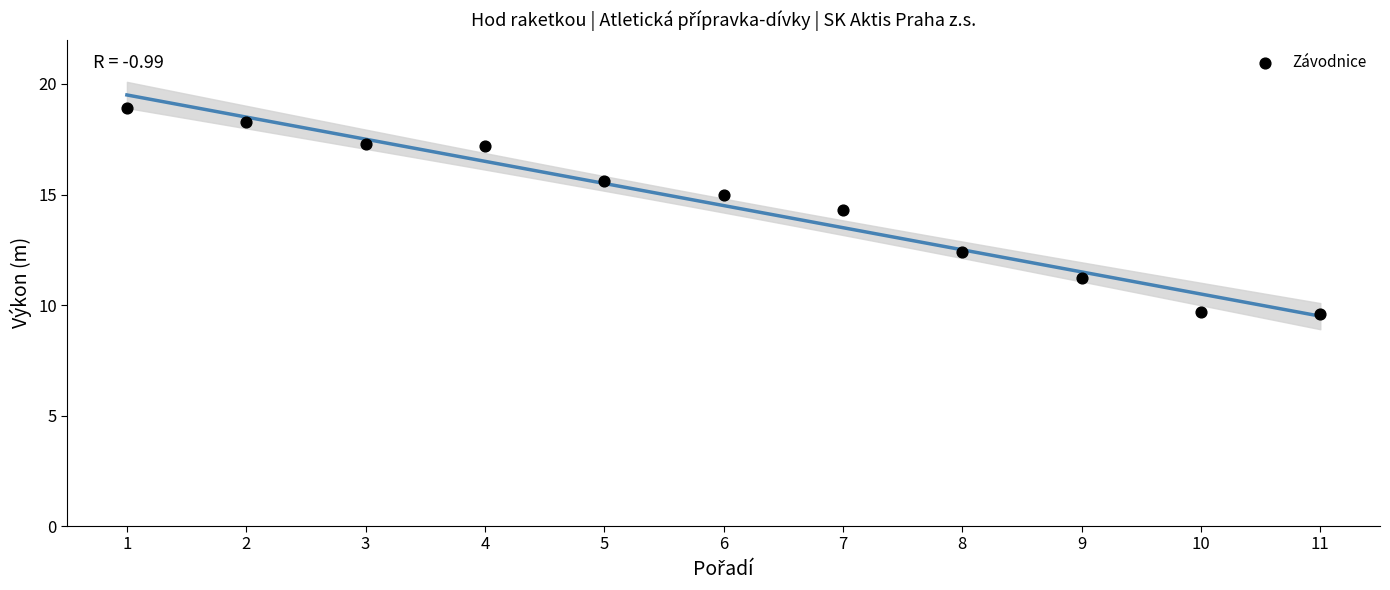

What is the average X value?

6.0